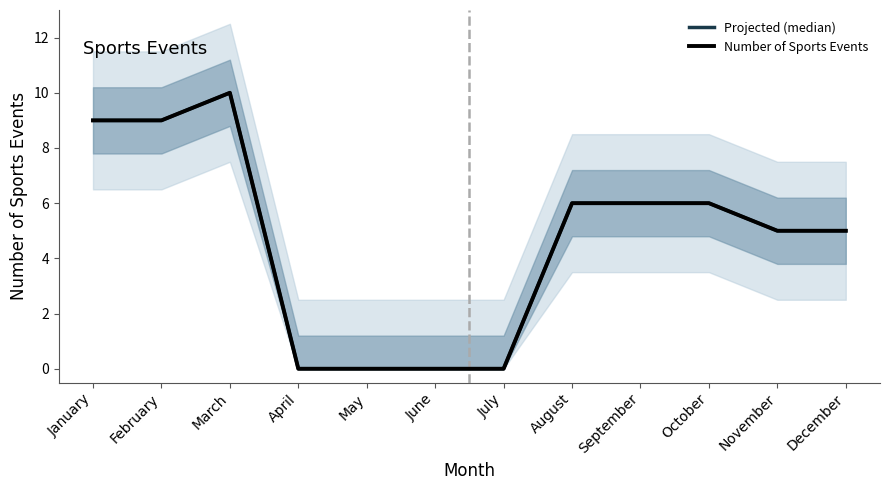

Which series changed the most between August and October?

Projected (median)